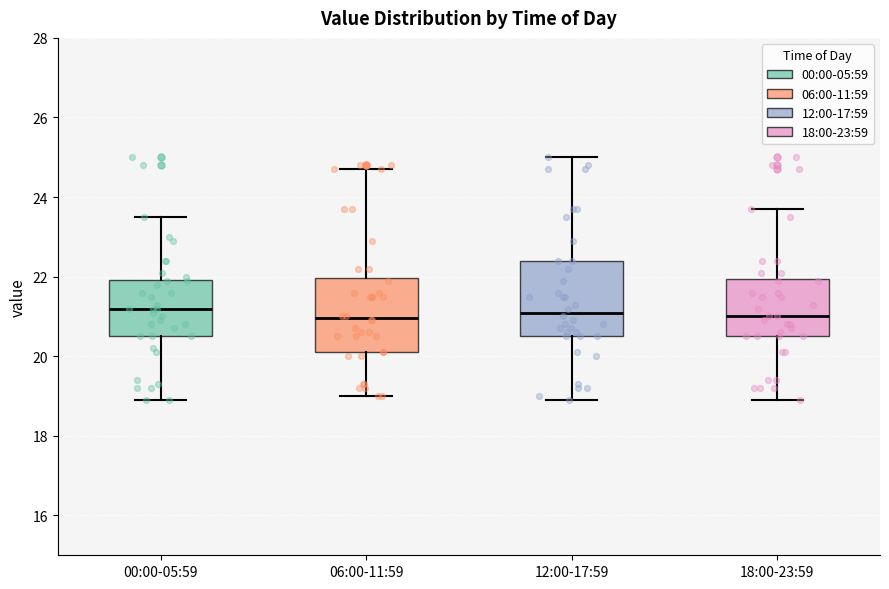

Where does the upper whisker of the box for 12:00-17:59 end on the y-axis? The values are not printed on the chart, so give them approximately, as read against the axis.

25.0